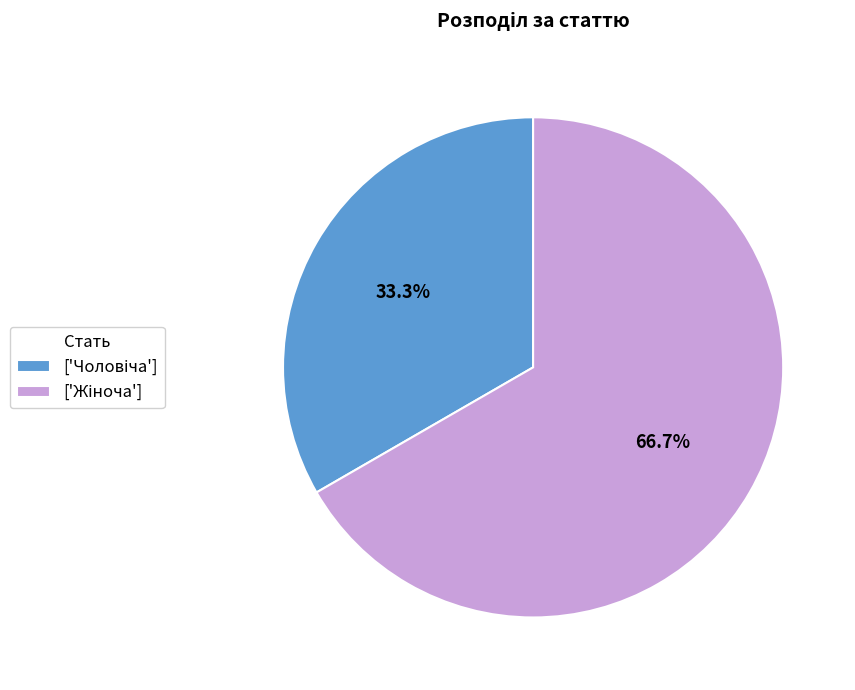

Is there a majority slice in this chart?

Yes